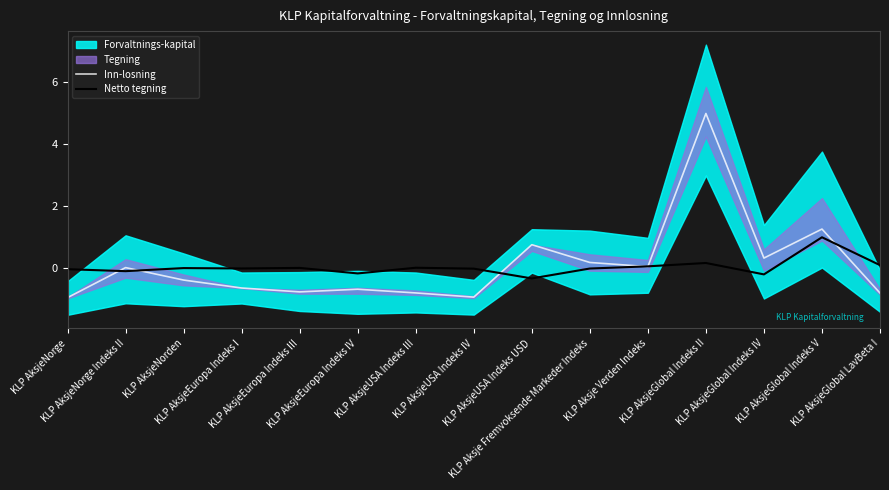

The Inn-losning series shows 0.1 at KLP Aksje Fremvoksende Markeder Indeks. True or false?

False